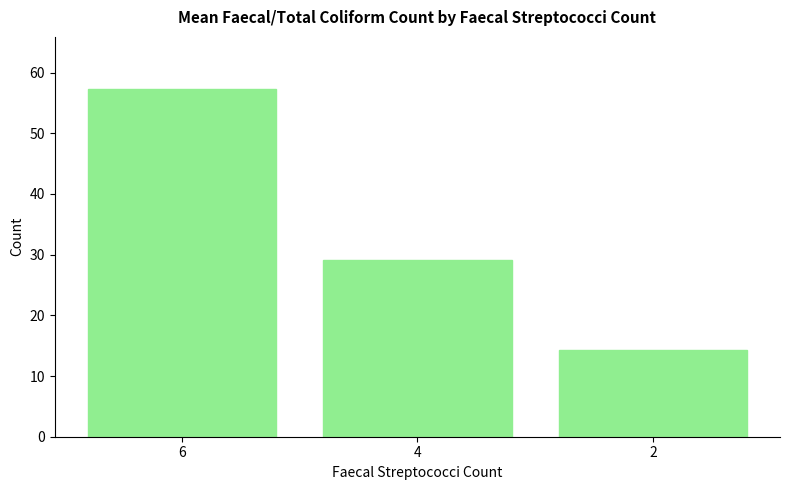

Count the number of values greater than 29.

2